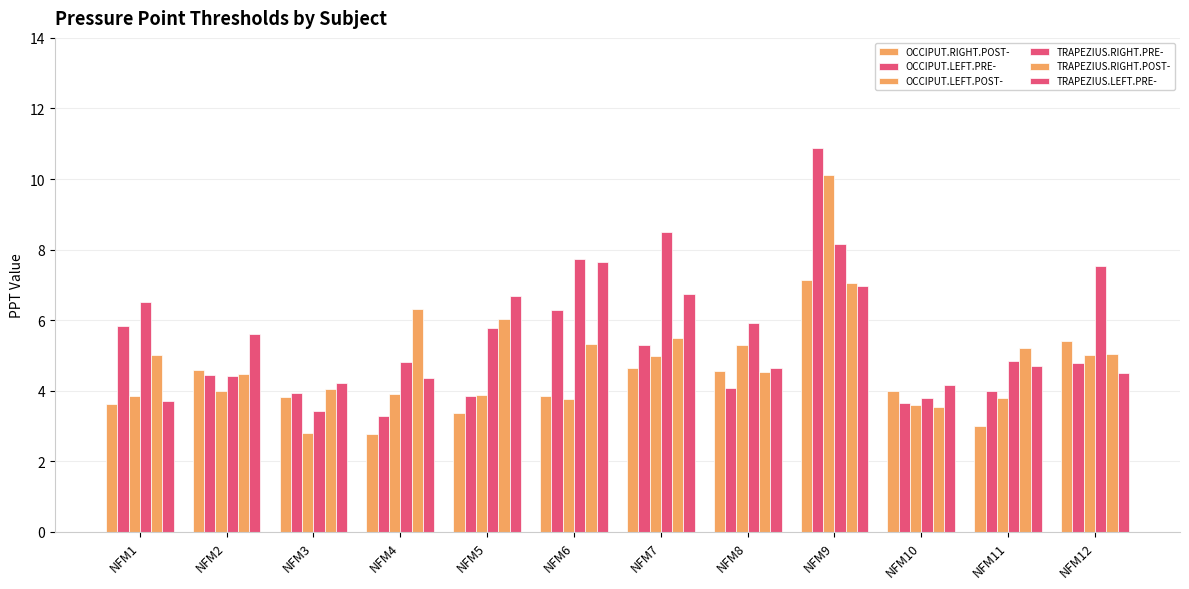

Reading right to left, list all the values displayed in this chart.

OCCIPUT.RIGHT.POST-: 5.4	3.0	4.0	7.1	4.6	4.6	3.9	3.4	2.8	3.8	4.6	3.6
OCCIPUT.LEFT.PRE-: 4.8	4.0	3.6	10.9	4.1	5.3	6.3	3.9	3.3	3.9	4.5	5.8
OCCIPUT.LEFT.POST-: 5.0	3.8	3.6	10.1	5.3	5.0	3.8	3.9	3.9	2.8	4.0	3.9
TRAPEZIUS.RIGHT.PRE-: 7.5	4.8	3.8	8.2	5.9	8.5	7.7	5.8	4.8	3.4	4.4	6.5
TRAPEZIUS.RIGHT.POST-: 5.0	5.2	3.5	7.1	4.5	5.5	5.3	6.0	6.3	4.0	4.5	5.0
TRAPEZIUS.LEFT.PRE-: 4.5	4.7	4.2	7.0	4.6	6.7	7.7	6.7	4.3	4.2	5.6	3.7